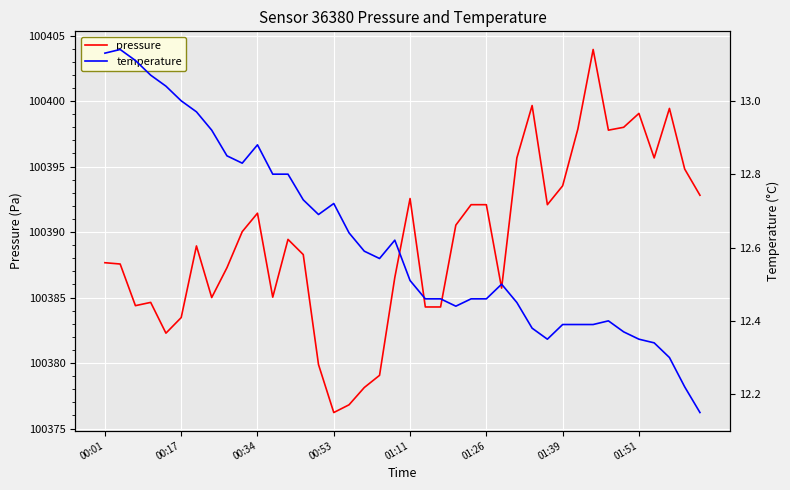

What is the maximum value for pressure?

100403.9